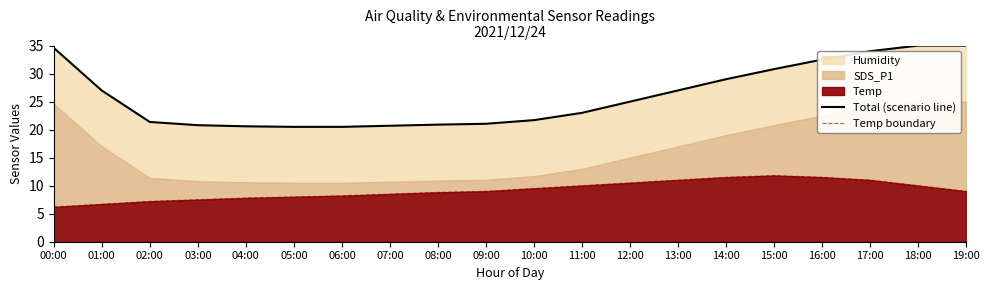

Which series has the largest range (max minus min)?

Total (scenario line)